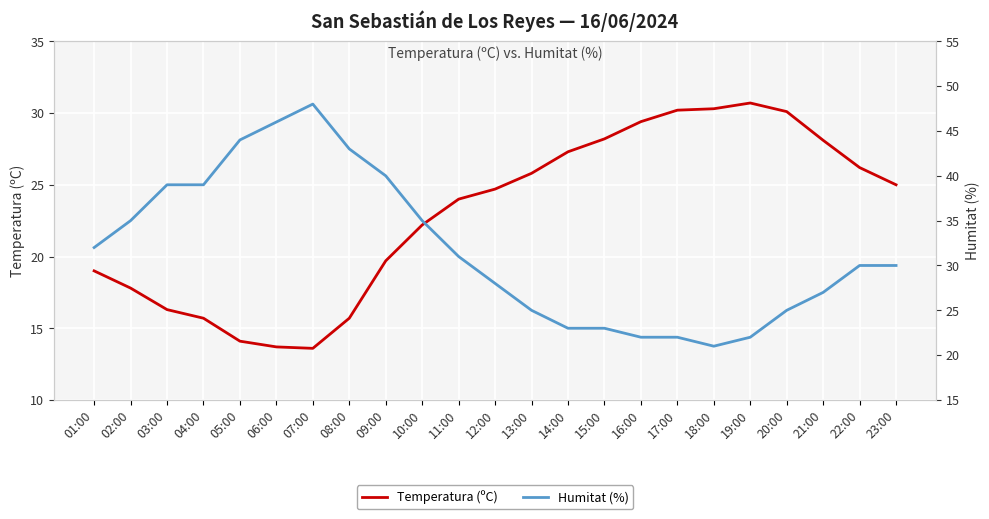

At 07:00, list the series in order from smallest to largest.

Temperatura (ºC), Humitat (%)